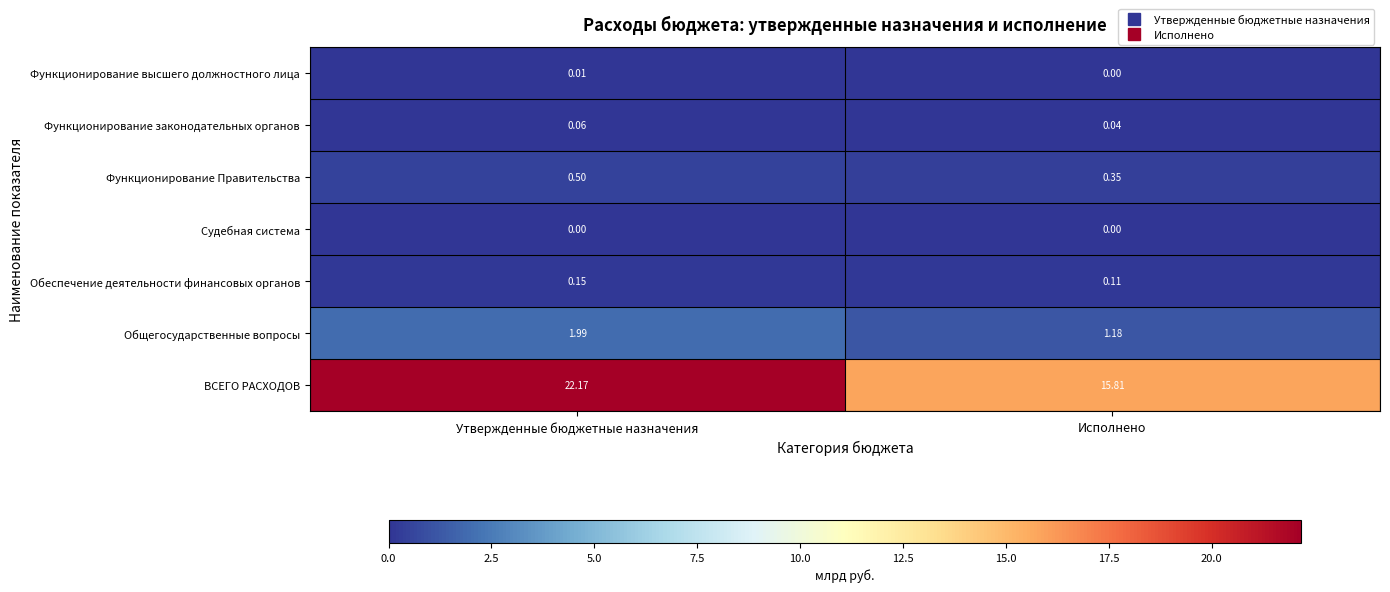

Rank the series by their maximum value, from lowest to highest.

Судебная система, Функционирование высшего должностного лица, Функционирование законодательных органов, Обеспечение деятельности финансовых органов, Функционирование Правительства, Общегосударственные вопросы, ВСЕГО РАСХОДОВ